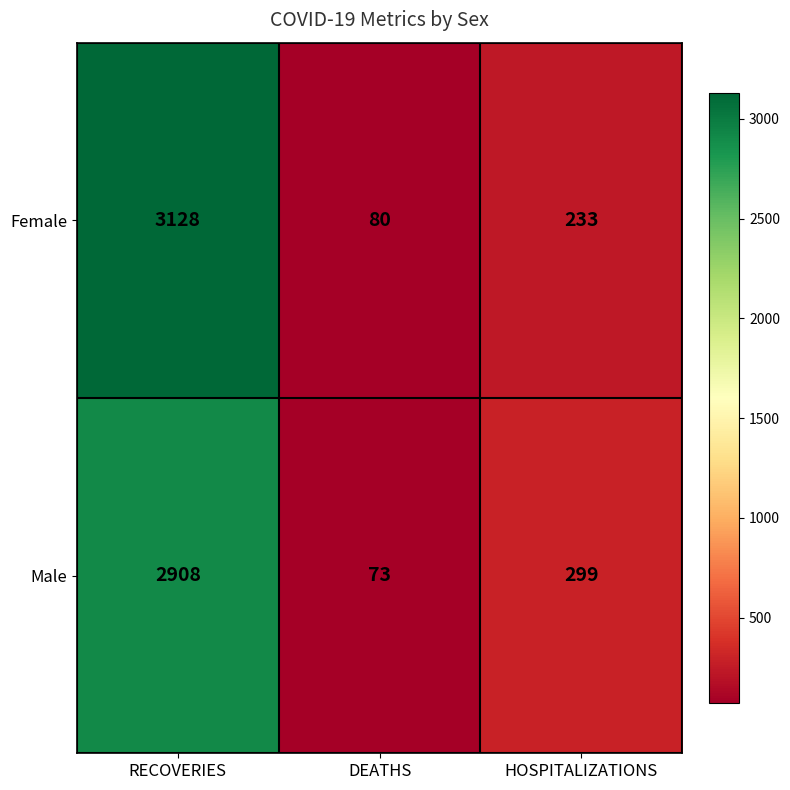

Which series has the widest spread of values?

Female